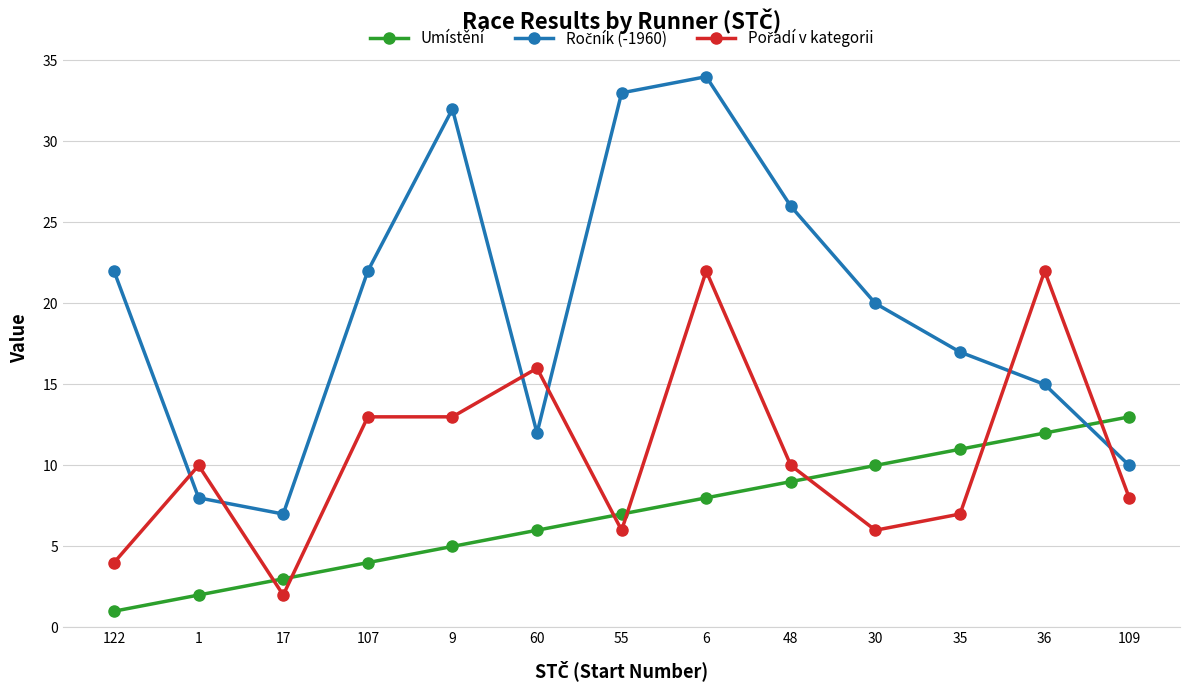

At which category is the sum across all series the highest?

6